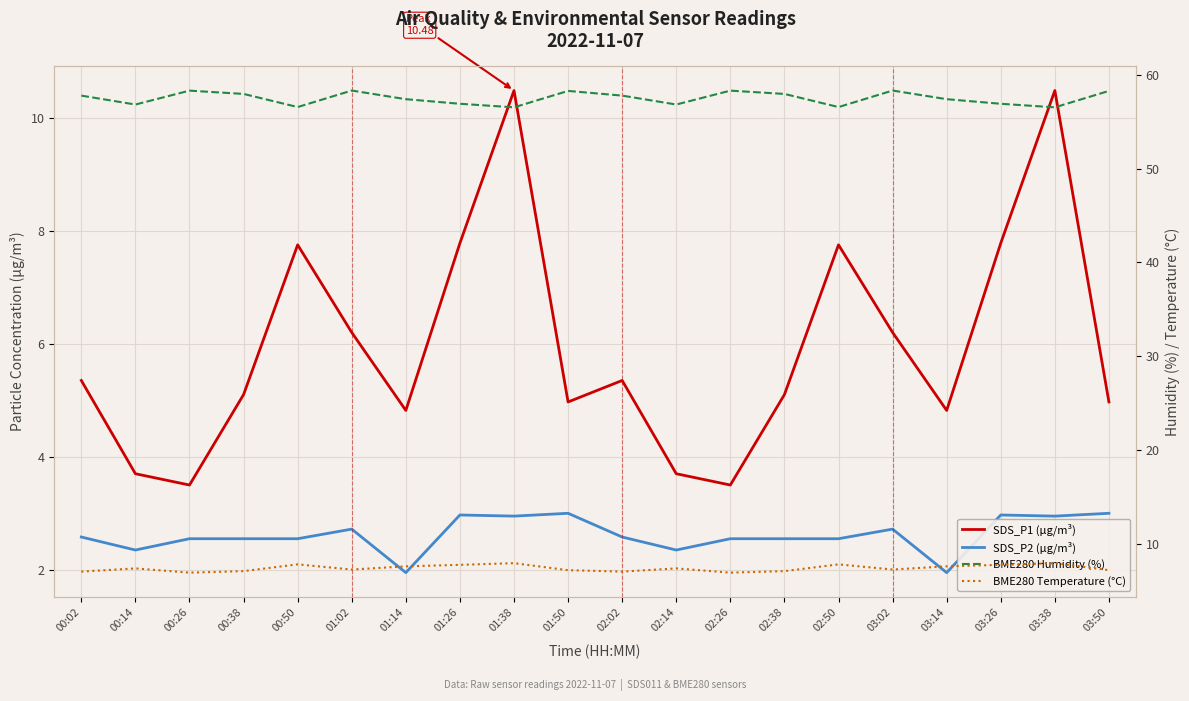

What is the total value across all series at 00:14?

70.3